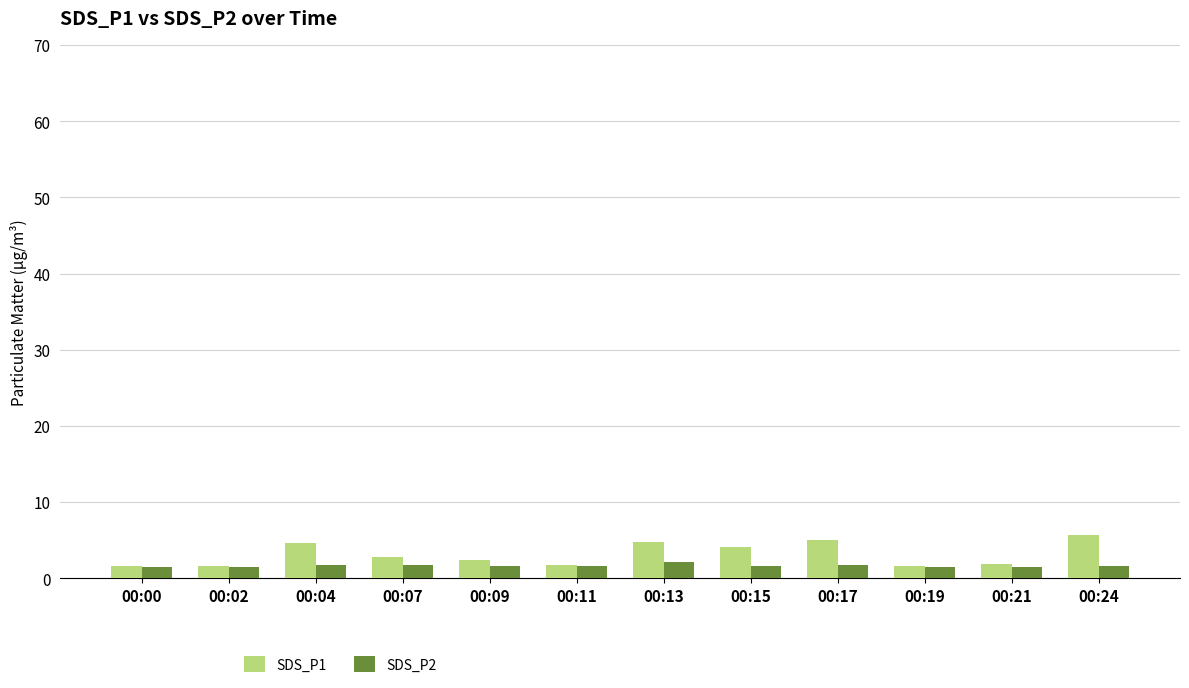

Does the chart contain any negative values?

No